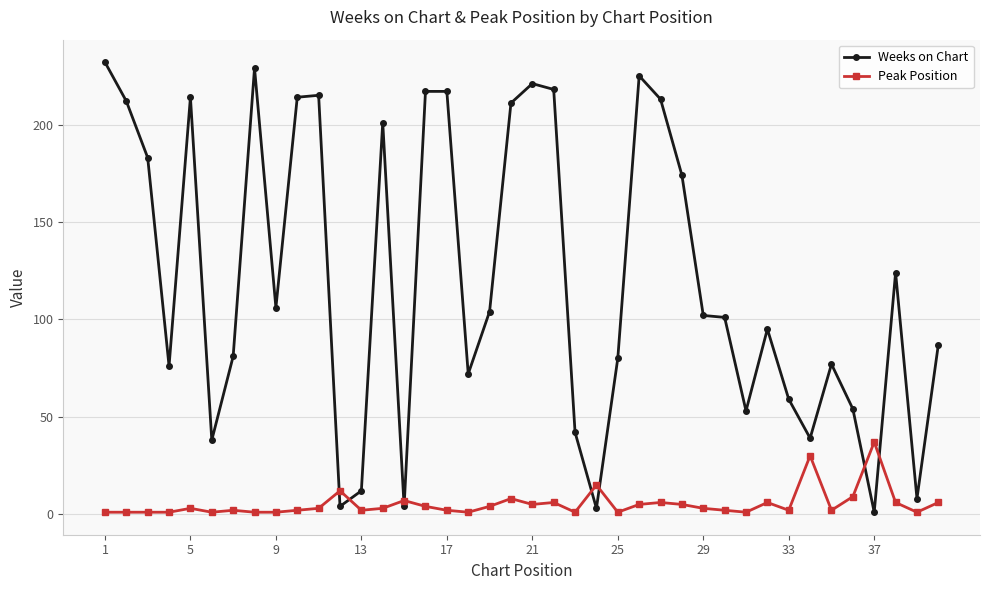

True or false: Weeks on Chart has more than 2 interior local peaks.

True